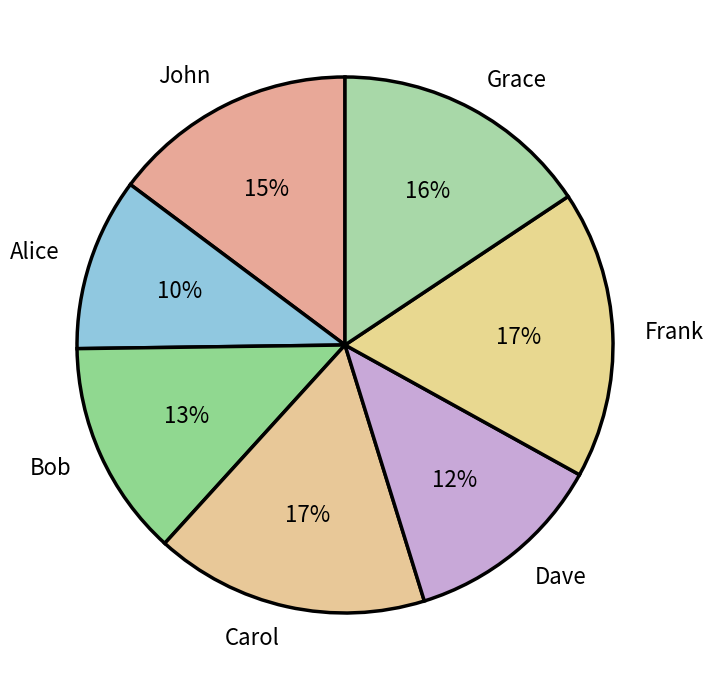

Which category has the smallest portion of the pie?

Alice